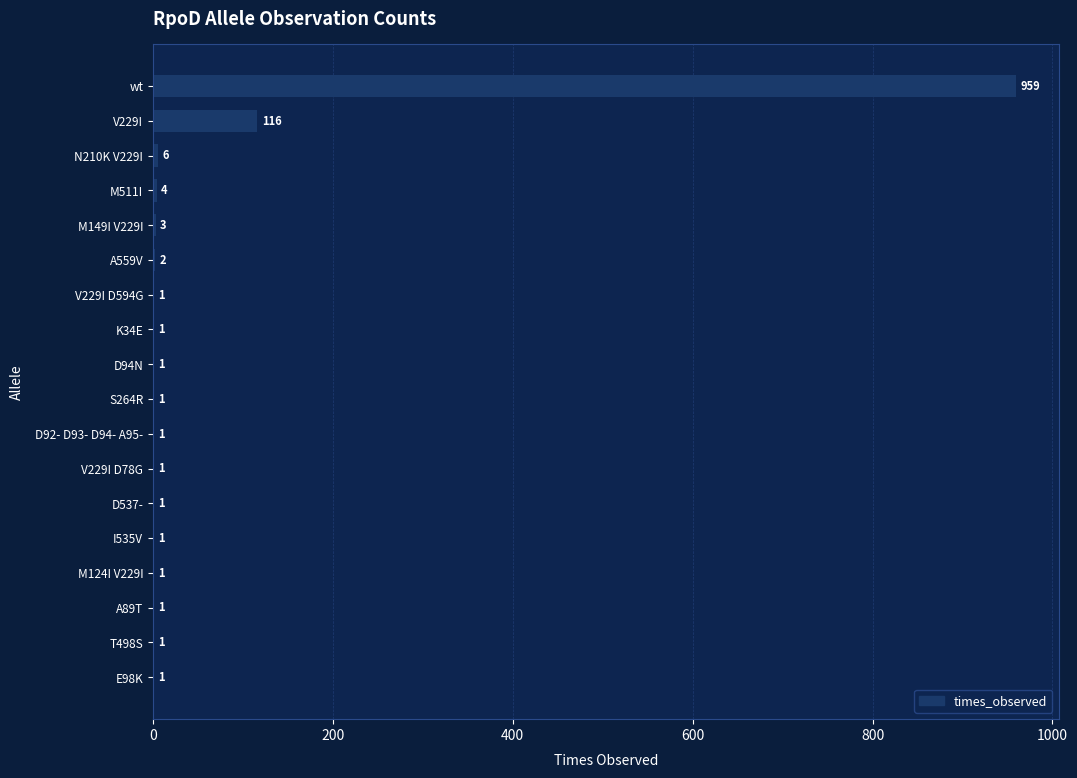

What is the maximum value shown in the chart?

959